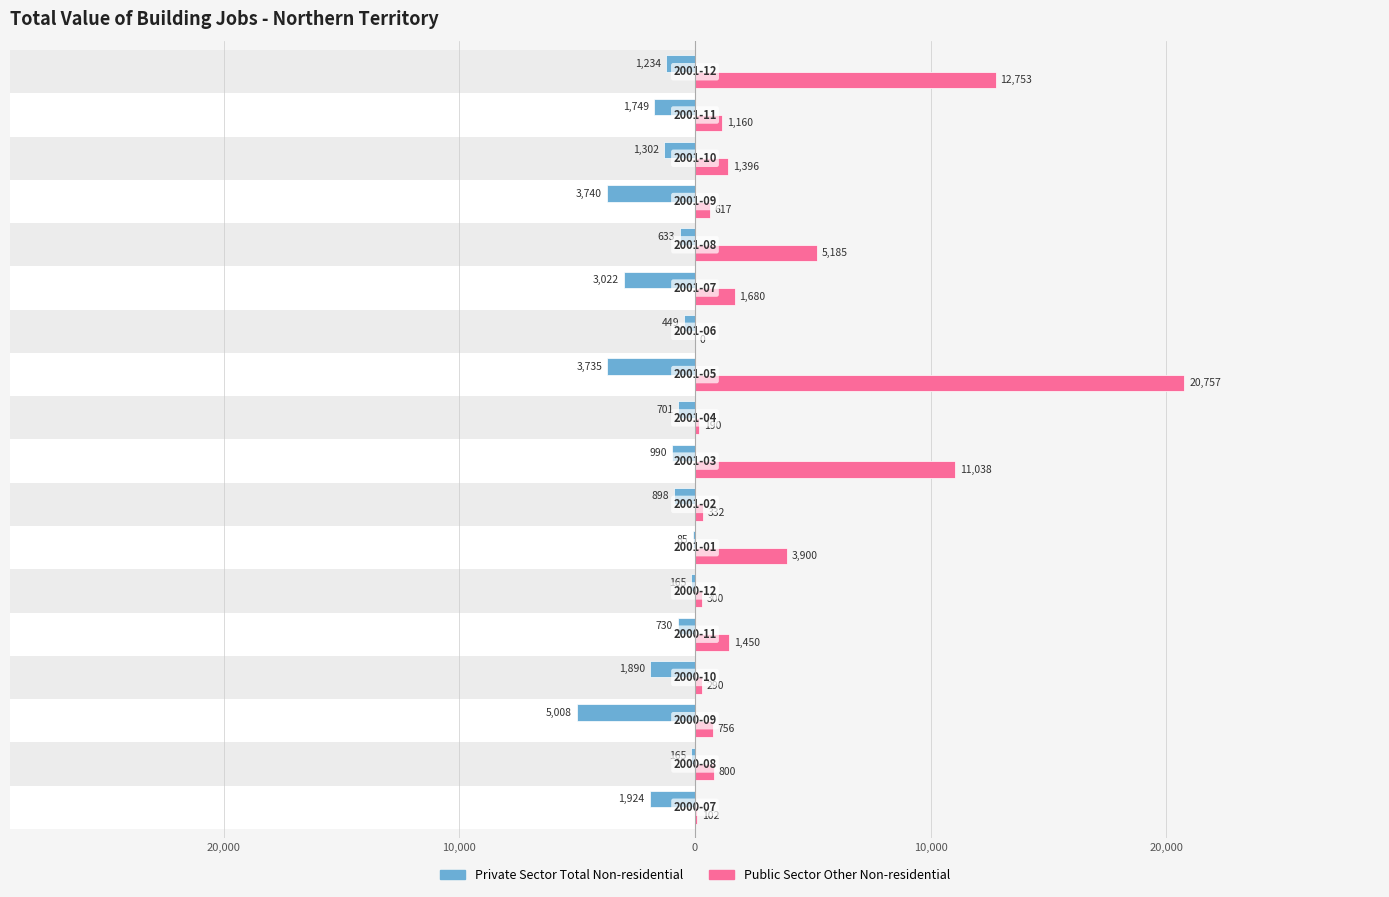

Rank the series at 20,000 from highest to lowest value.

Public Sector Other Non-residential, Private Sector Total Non-residential